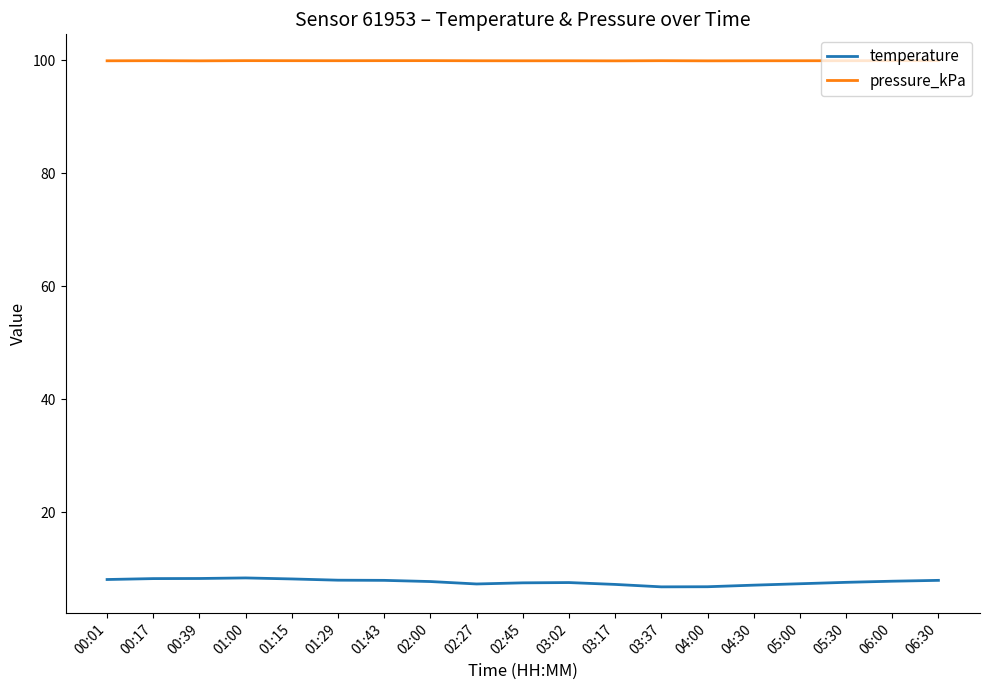

What is the maximum value for pressure_kPa?

100.0